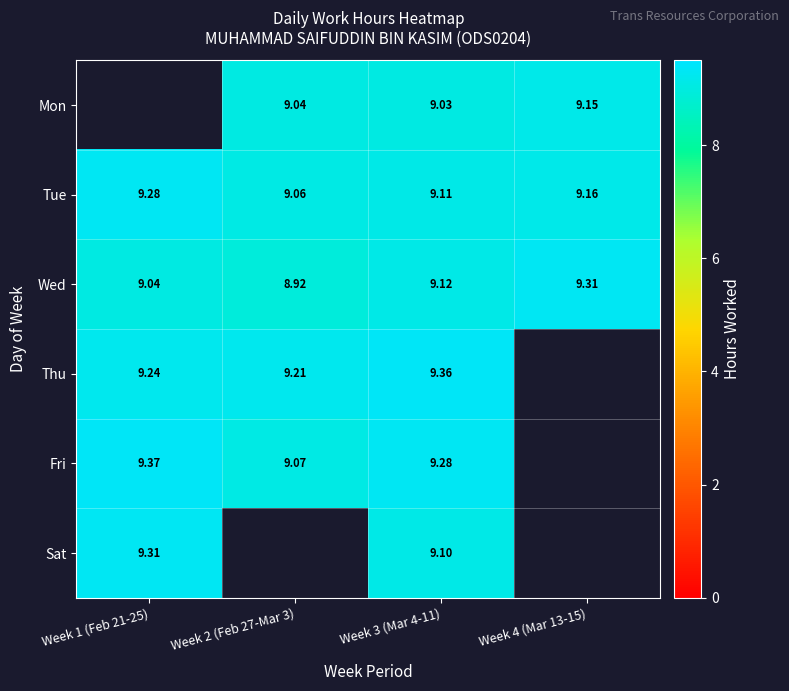

Is the value of Fri at Week 2 (Feb 27-Mar 3) greater than the value of Tue at Week 3 (Mar 4-11)?

No